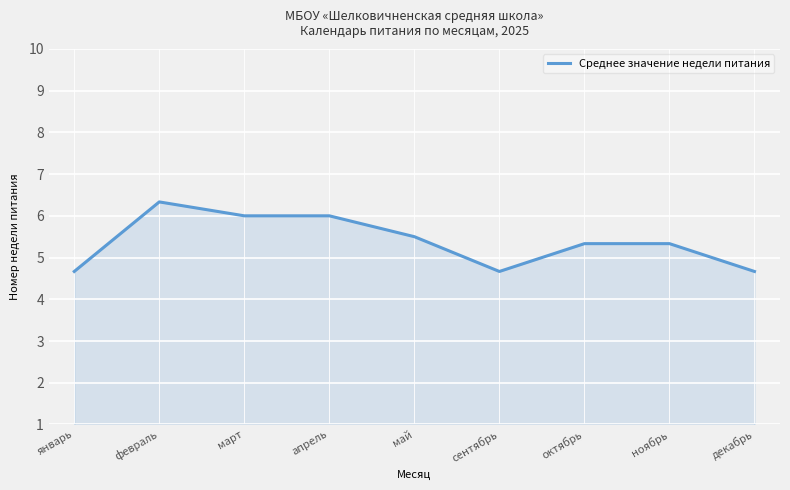

The value at сентябрь is 7.1. True or false?

False